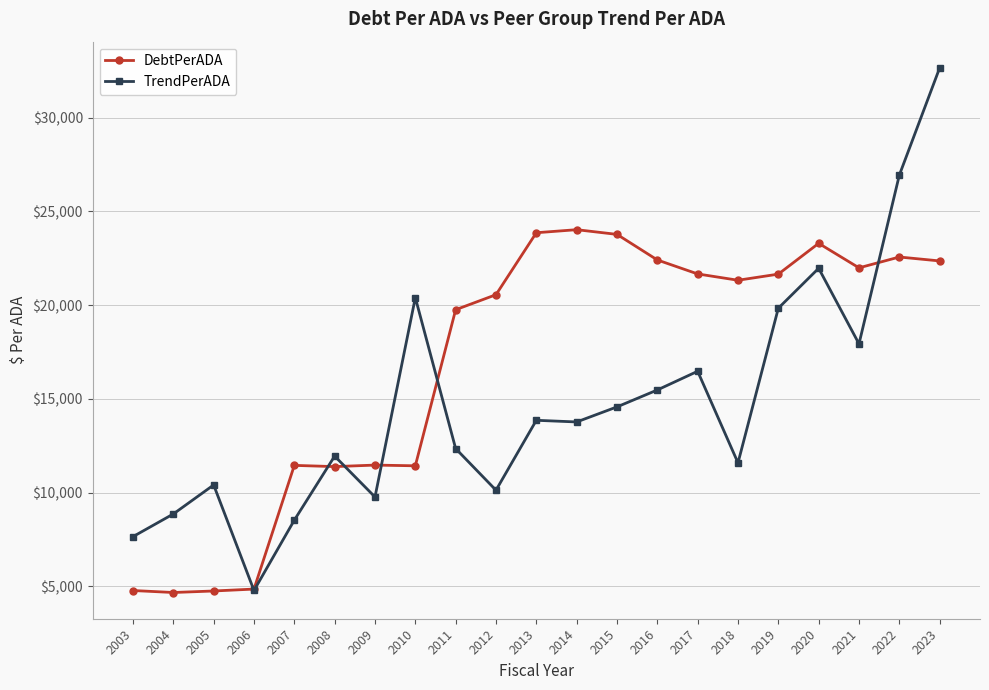

How many intersections are there between DebtPerADA and TrendPerADA?

6